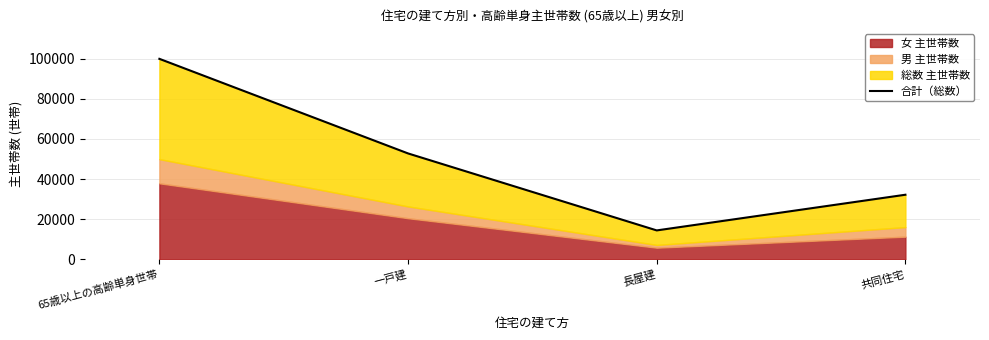

The chart shows a value of 14460 at 長屋建. True or false?

True